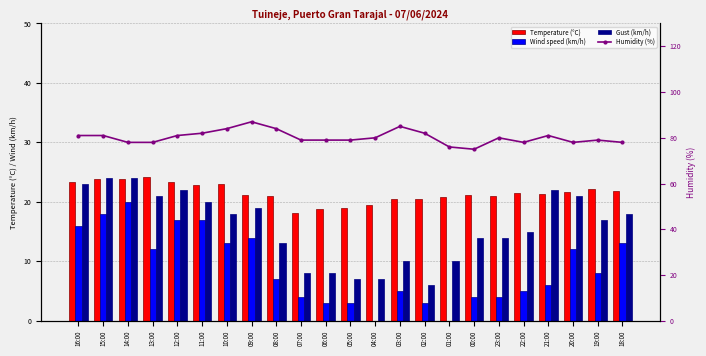

What is the total value across all series at 20:00?

132.6